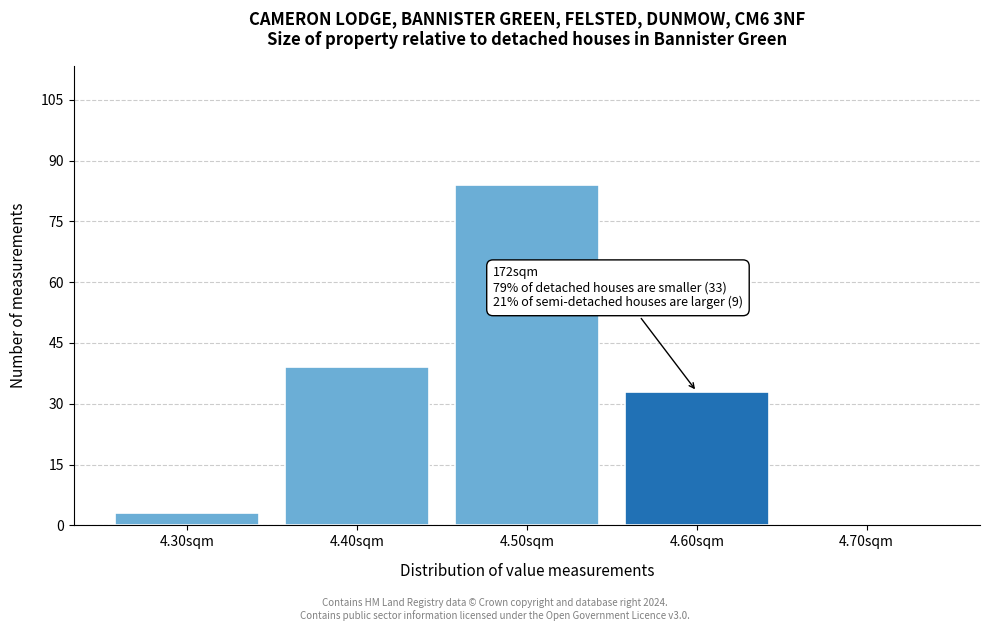

Which range on the x-axis has the tallest bar?

4.45 to 4.55